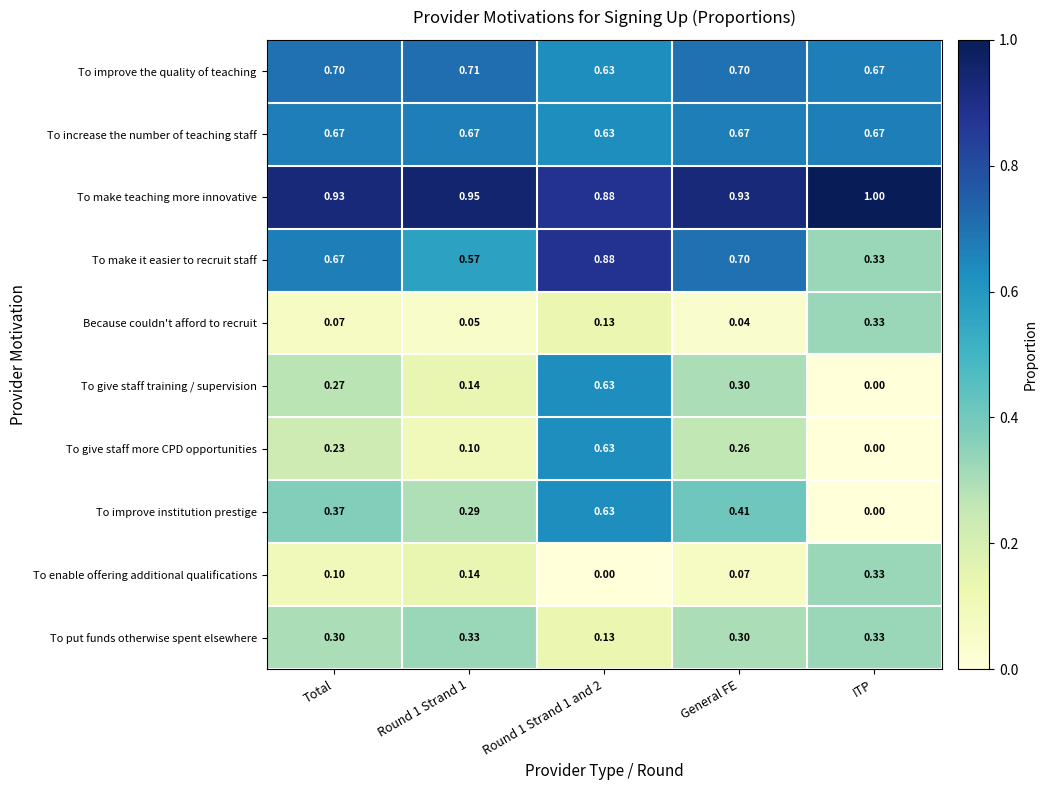

Is the value of To put funds otherwise spent elsewhere at Total greater than the value of To make teaching more innovative at Round 1 Strand 1 and 2?

No